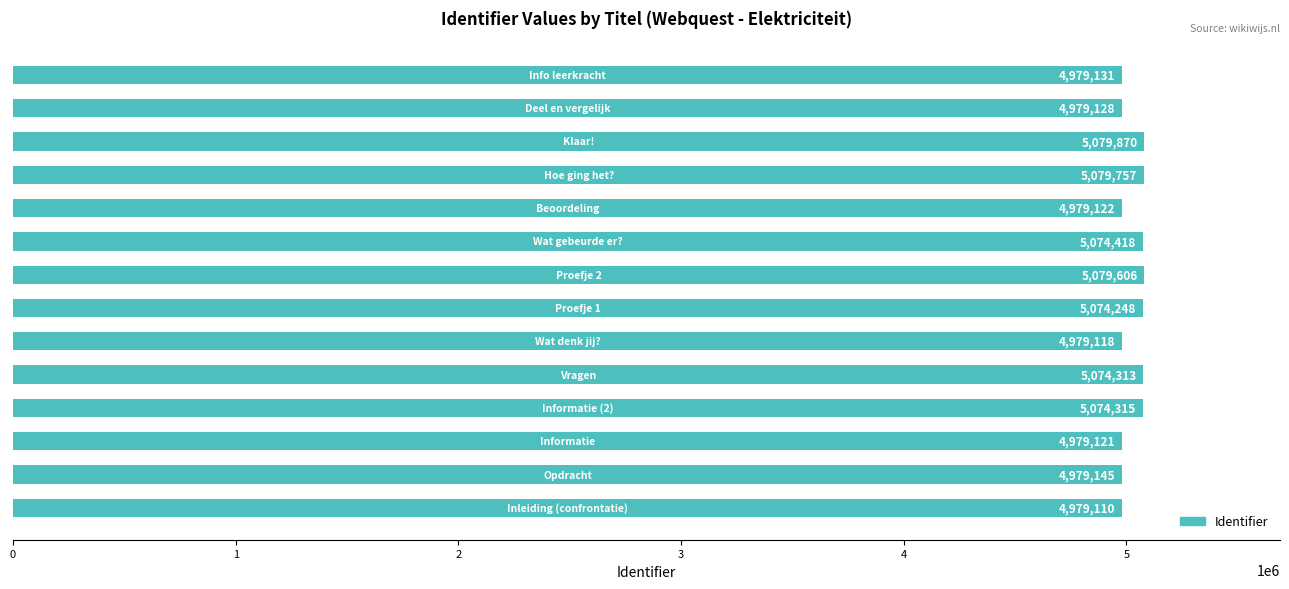

What is the greatest value displayed?

5079870